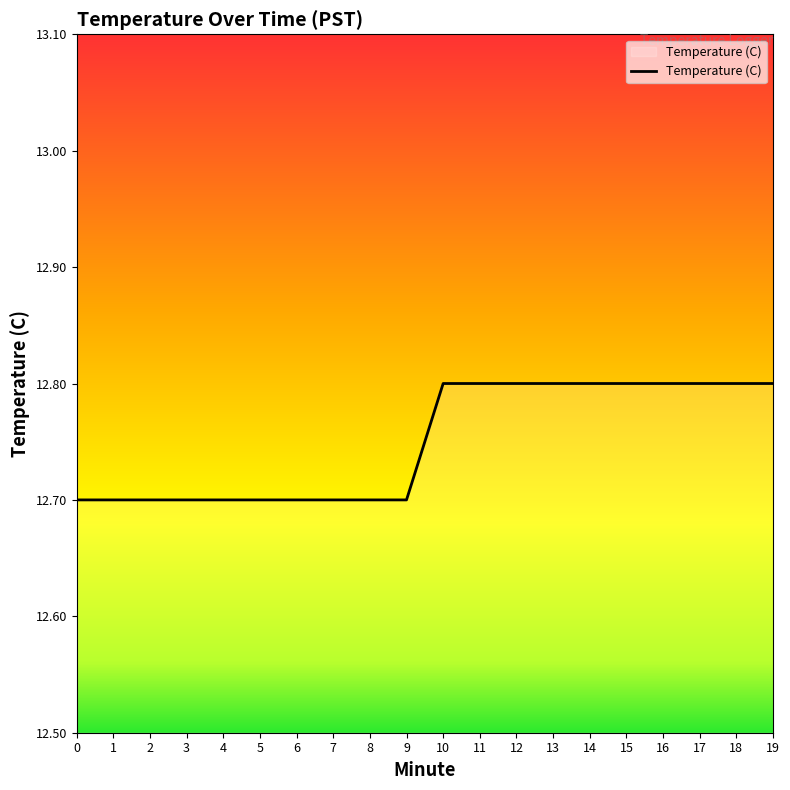

Reading left to right, transcribe all the data shown in this chart.

12.7	12.7	12.7	12.7	12.7	12.7	12.7	12.7	12.7	12.7	12.8	12.8	12.8	12.8	12.8	12.8	12.8	12.8	12.8	12.8